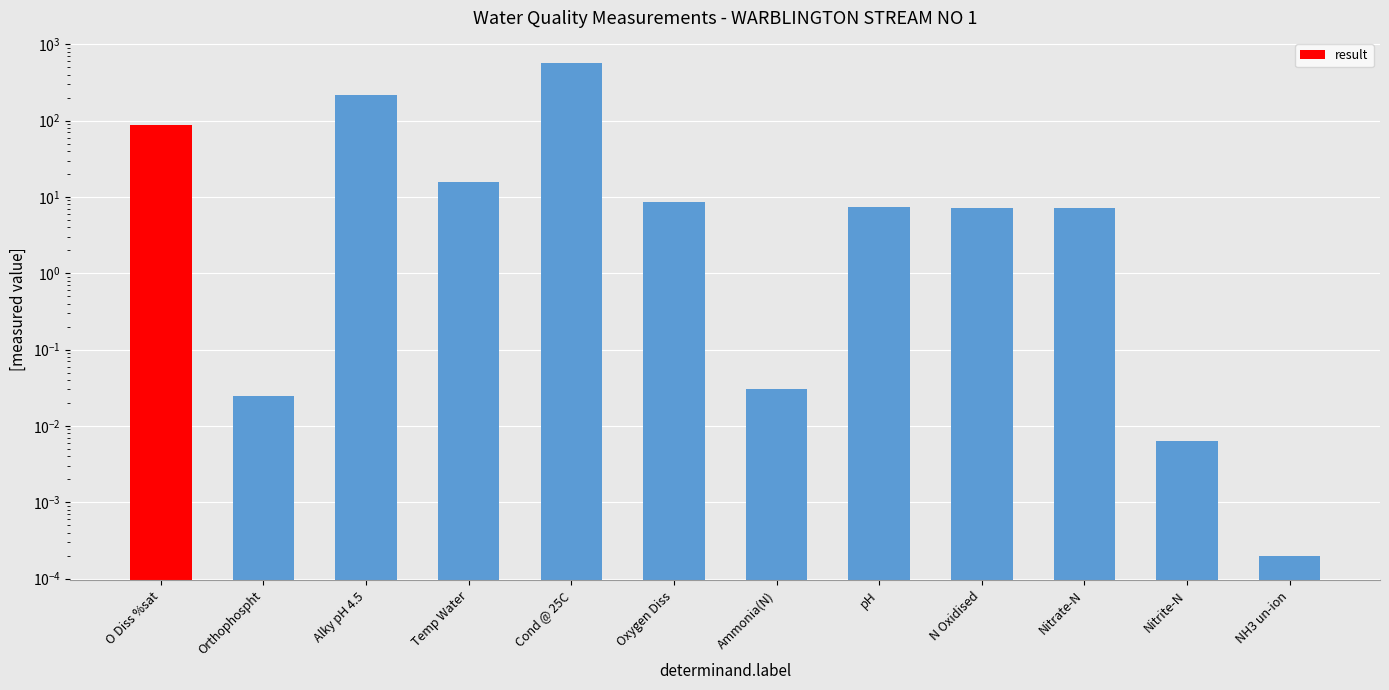

What is the label of the 10th bar from the right?

Alky pH 4.5